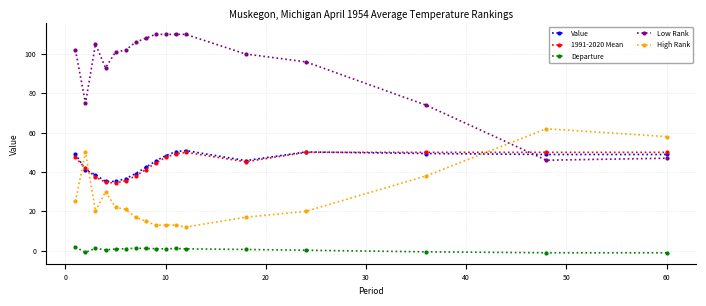

Which series has the widest spread of values?

Low Rank